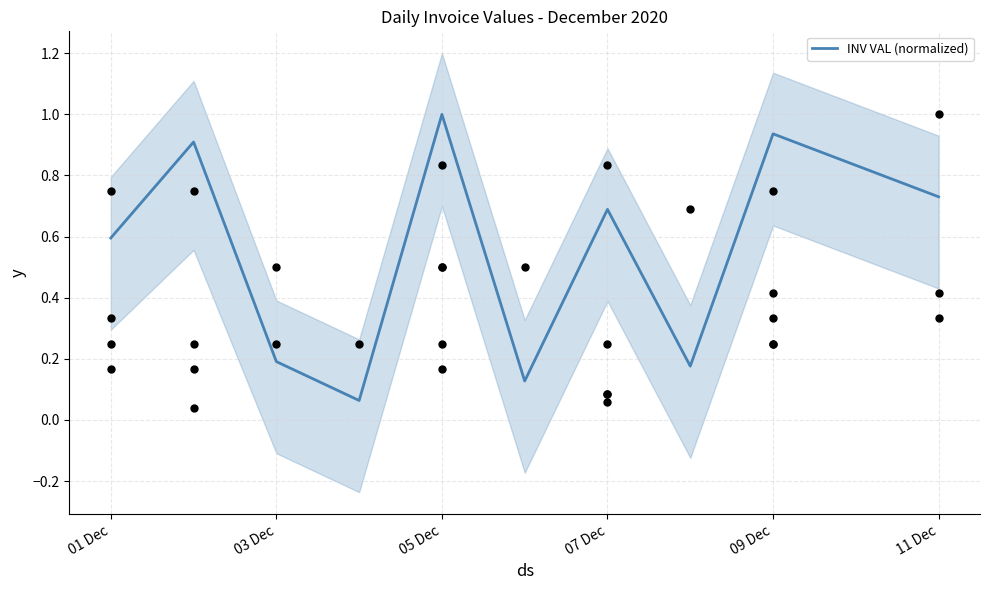

What is the maximum value for INV VAL (normalized)?

1.0